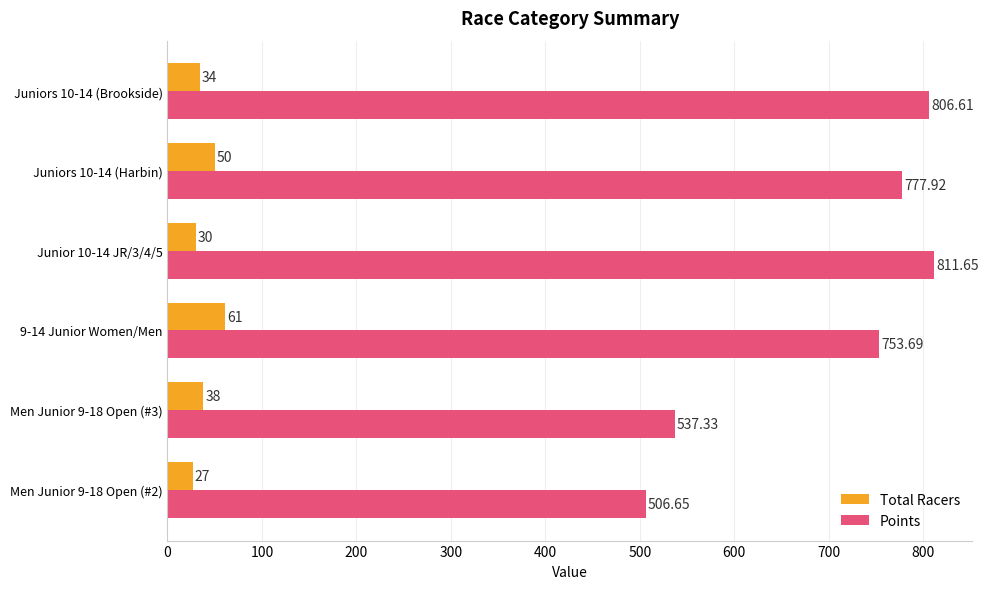

What is the sum of all Total Racers values?

240.0